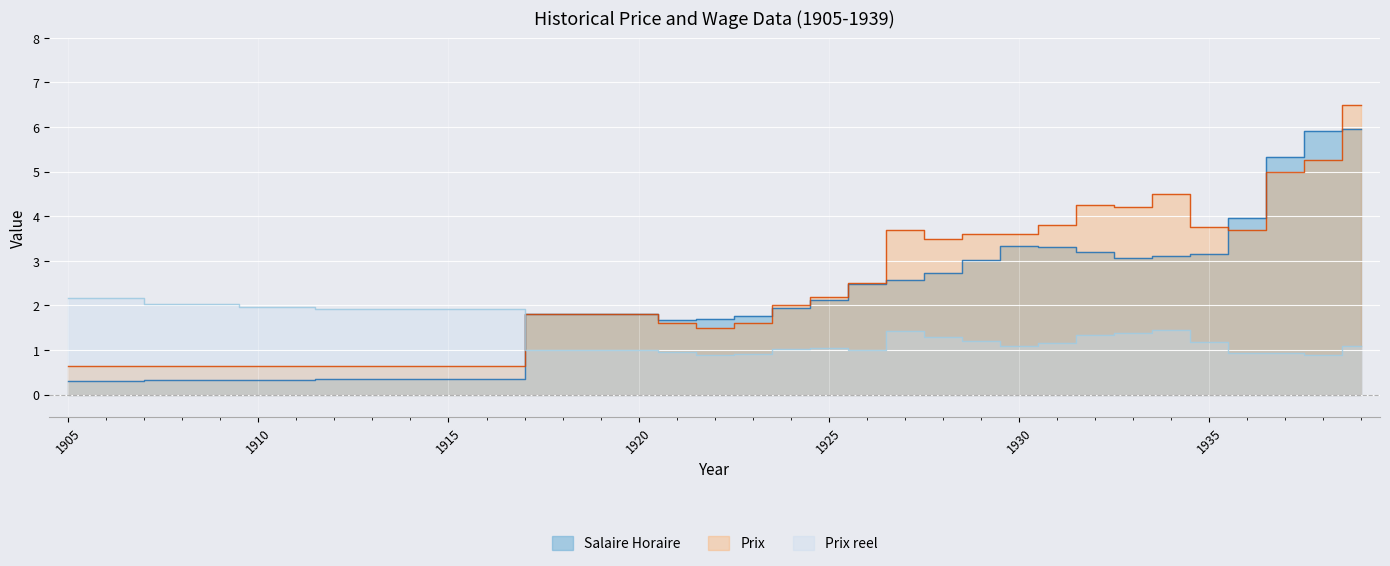

At how many categories does at least one series exceed 2?

17